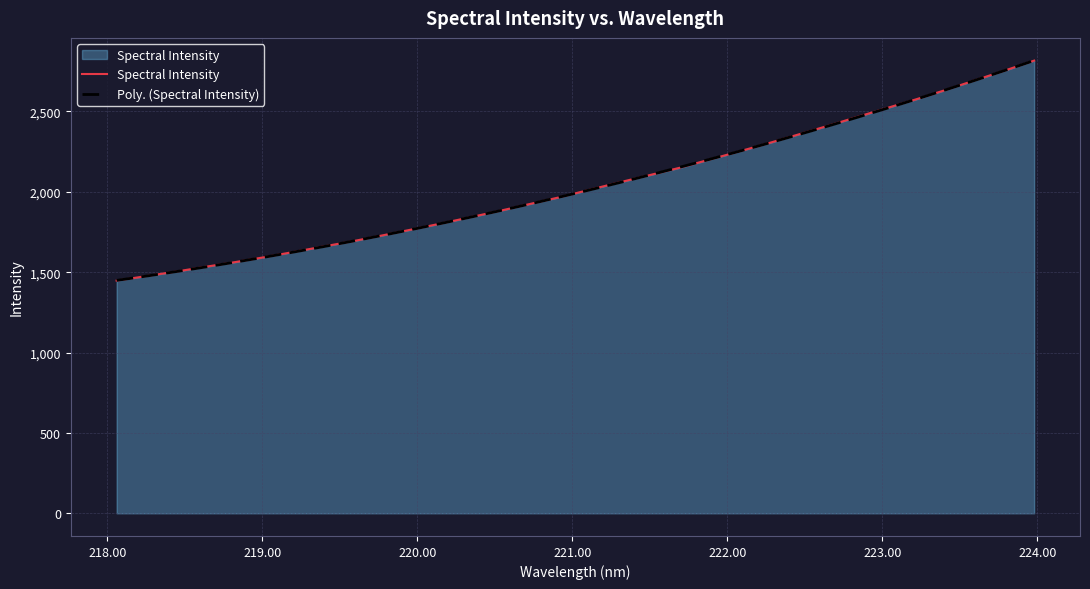

What is the maximum value shown in the chart?

2816.5